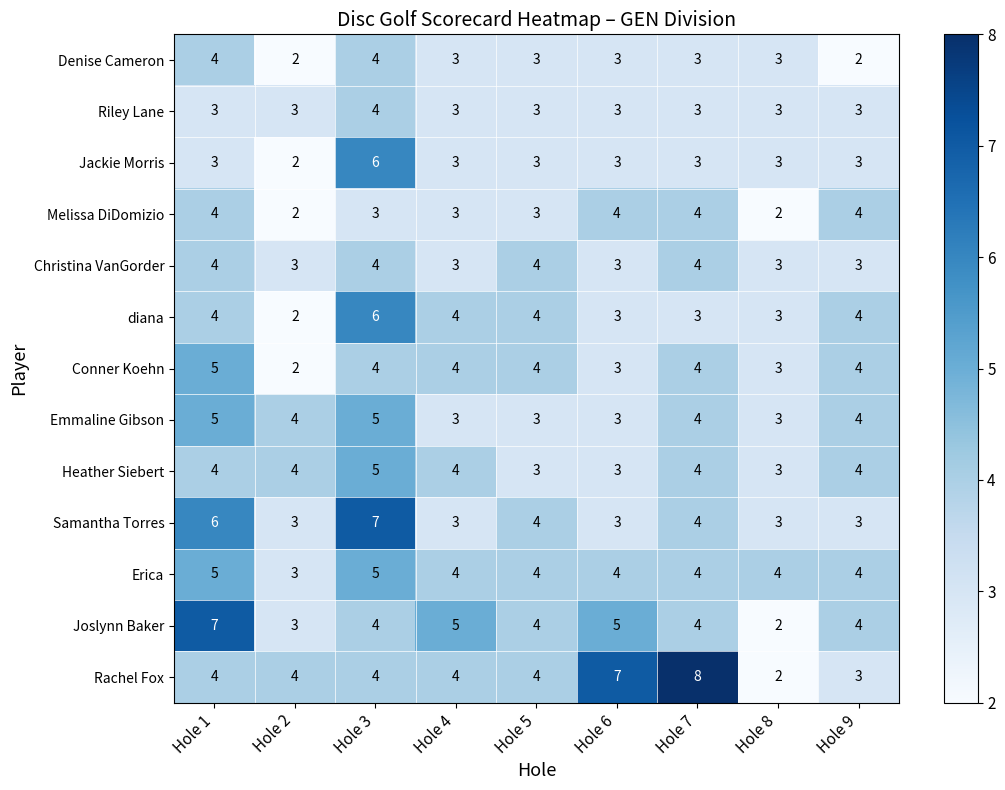

What is the sum of the Riley Lane values at Hole 5 and Hole 3?

7